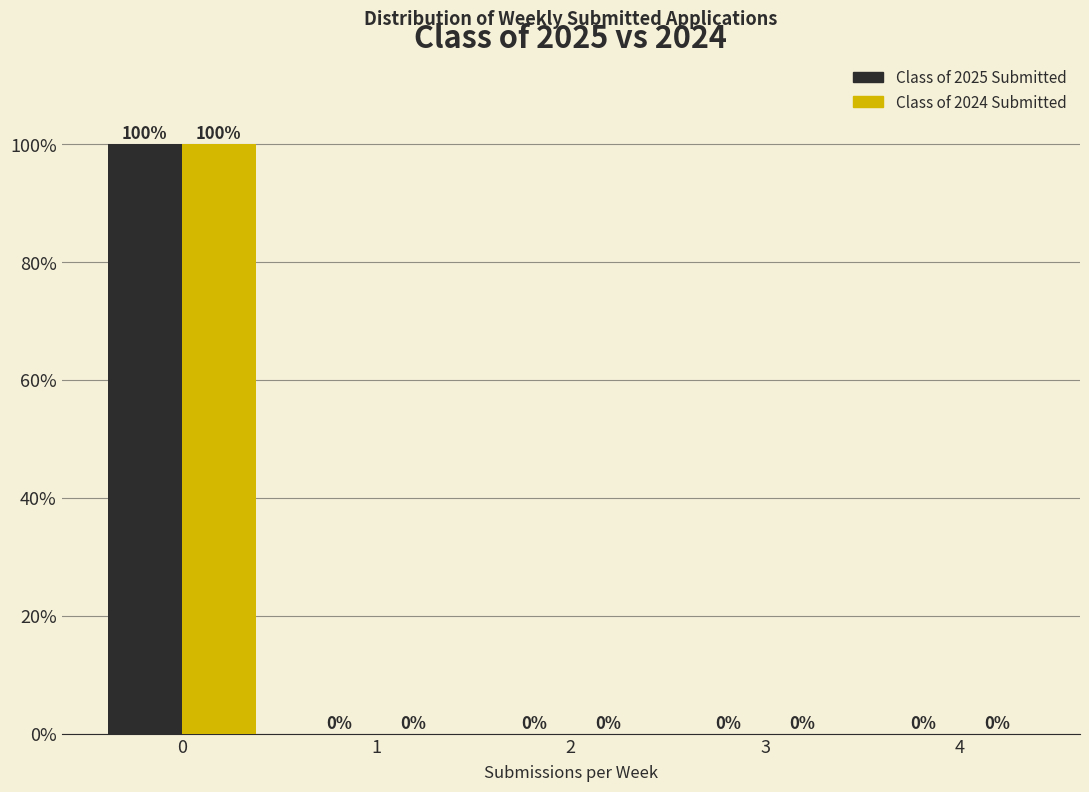

Reading right to left, what are all the values shown in this chart?

Class of 2025 Submitted: 4=0	3=0	2=0	1=0	0=100
Class of 2024 Submitted: 4=0	3=0	2=0	1=0	0=100